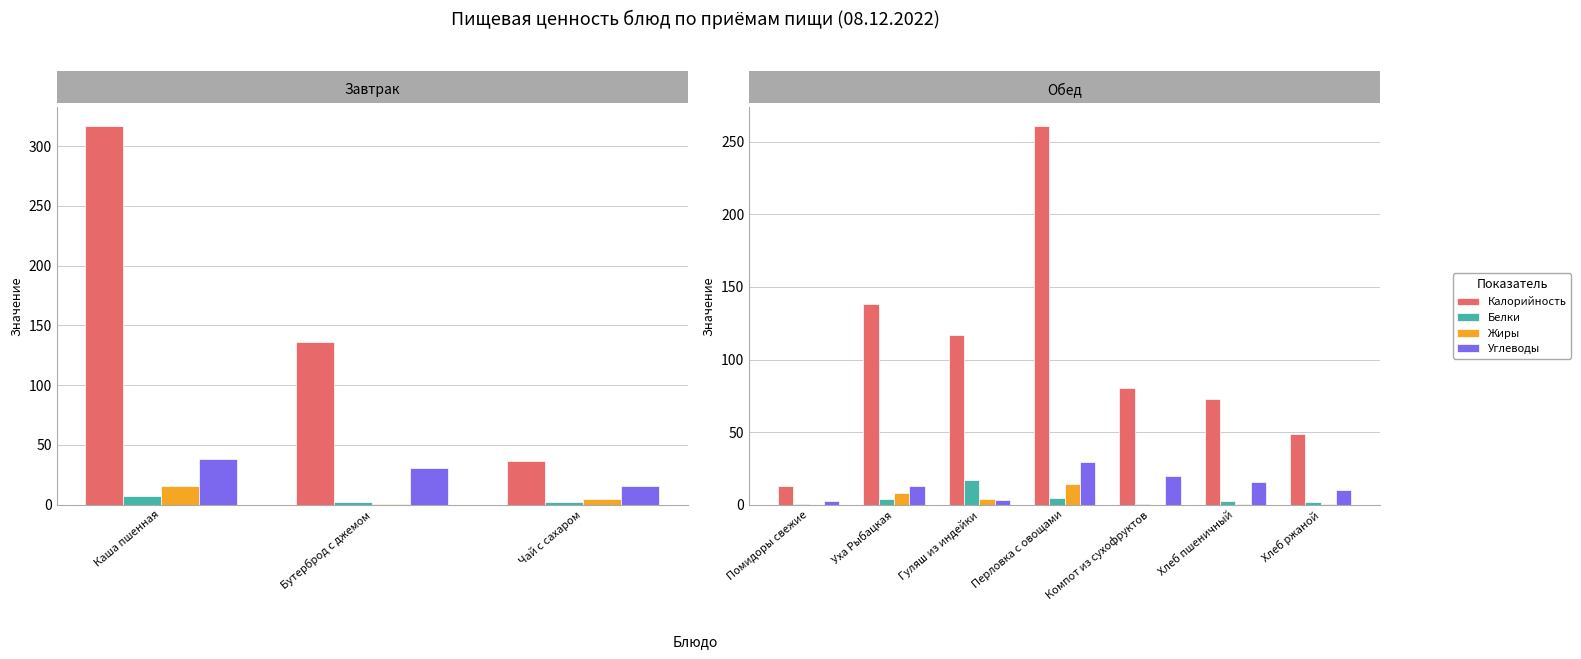

Between Каша пшенная and Чай с сахаром, which series saw the biggest shift?

Калорийность